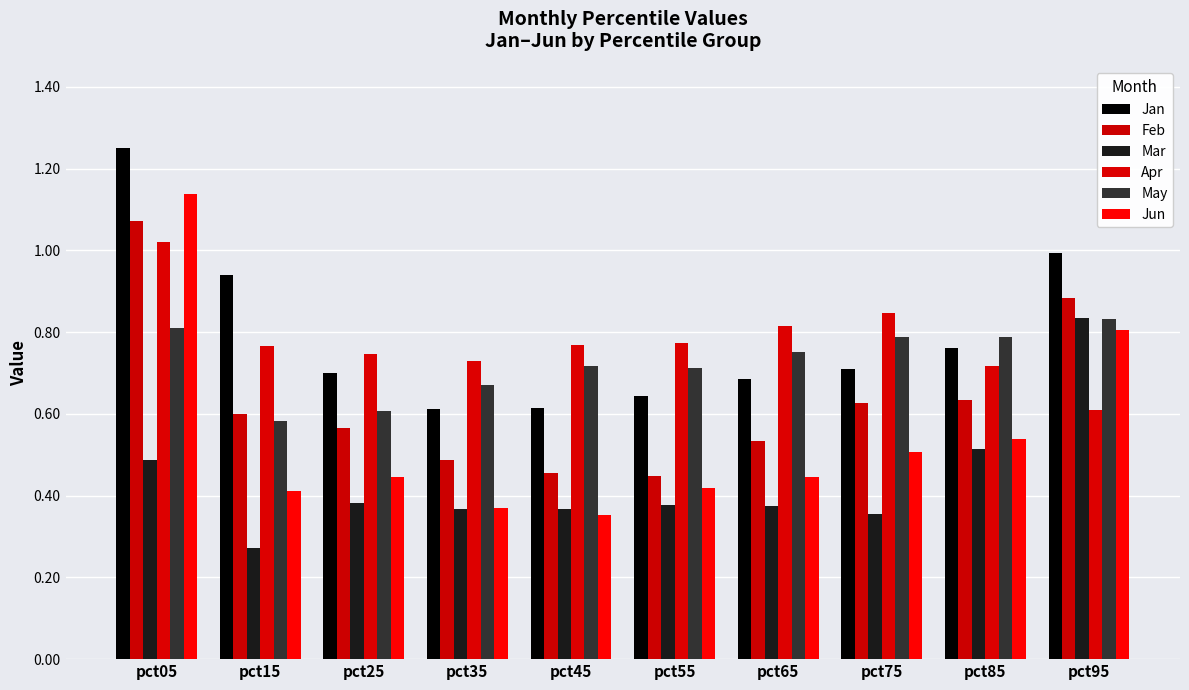

Count the number of data series in this chart.

6